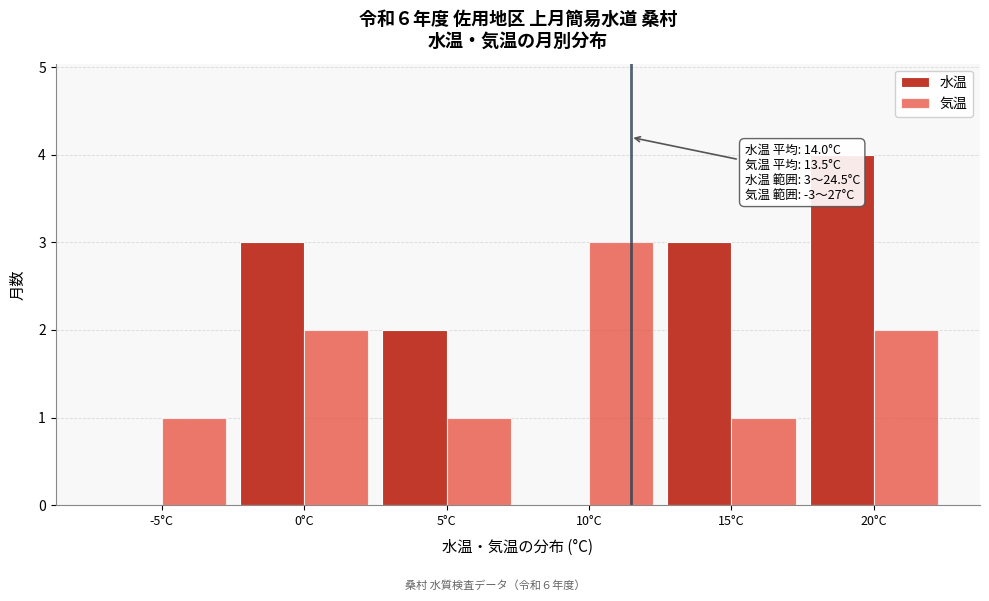

Reading left to right, extract all data points from this chart.

水温: -5°C=0	0°C=3	5°C=2	10°C=0	15°C=3	20°C=4
気温: -5°C=1	0°C=2	5°C=1	10°C=3	15°C=1	20°C=2